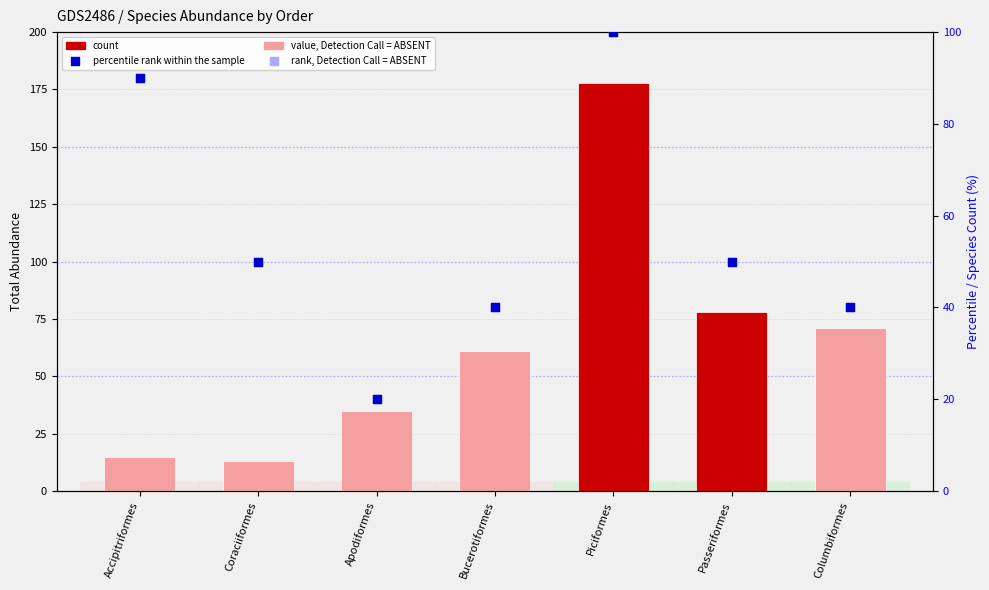

Which series reaches the maximum Y coordinate?

count